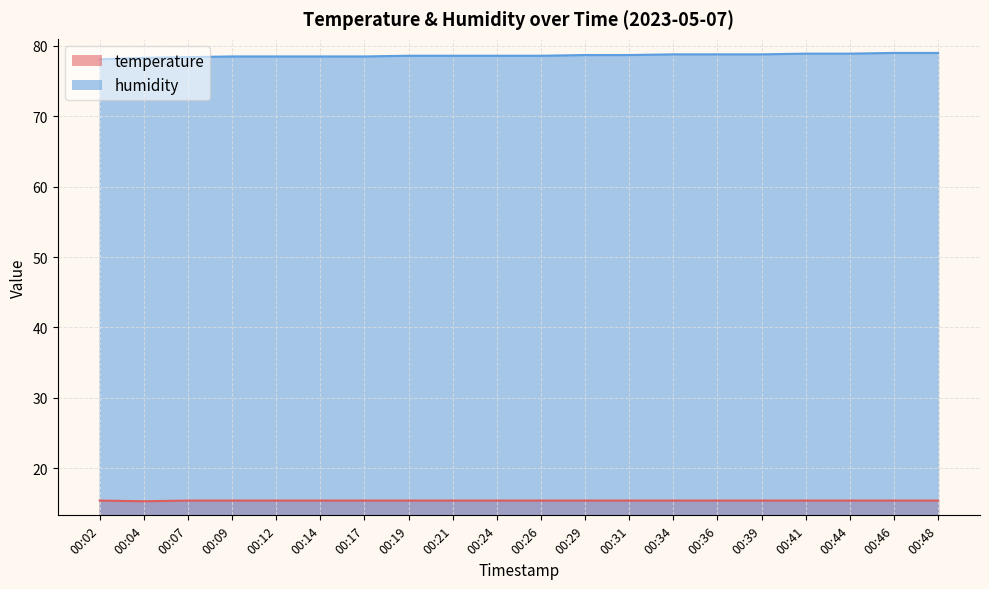

Reading left to right, transcribe all the data shown in this chart.

temperature: 15.4	15.3	15.4	15.4	15.4	15.4	15.4	15.4	15.4	15.4	15.4	15.4	15.4	15.4	15.4	15.4	15.4	15.4	15.4	15.4
humidity: 78.1	78.3	78.4	78.5	78.5	78.5	78.5	78.6	78.6	78.6	78.6	78.7	78.7	78.8	78.8	78.8	78.9	78.9	79.0	79.0